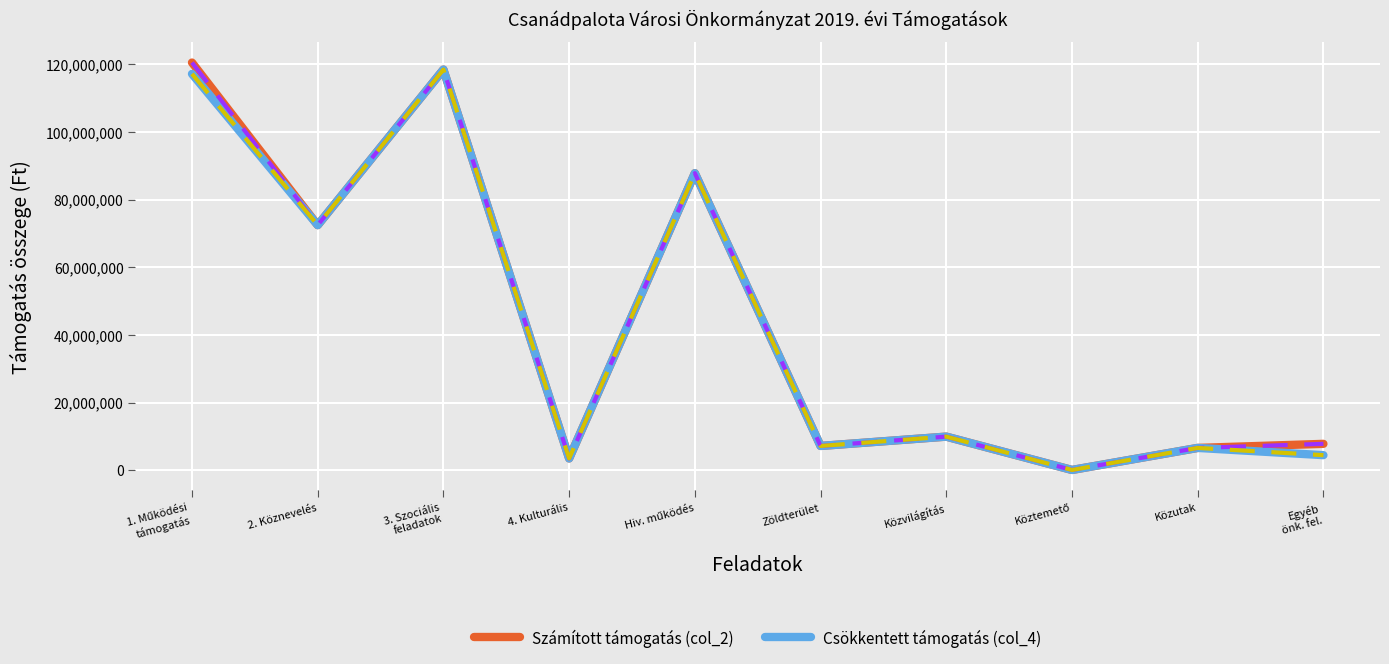

Count the number of categories in the chart.

10